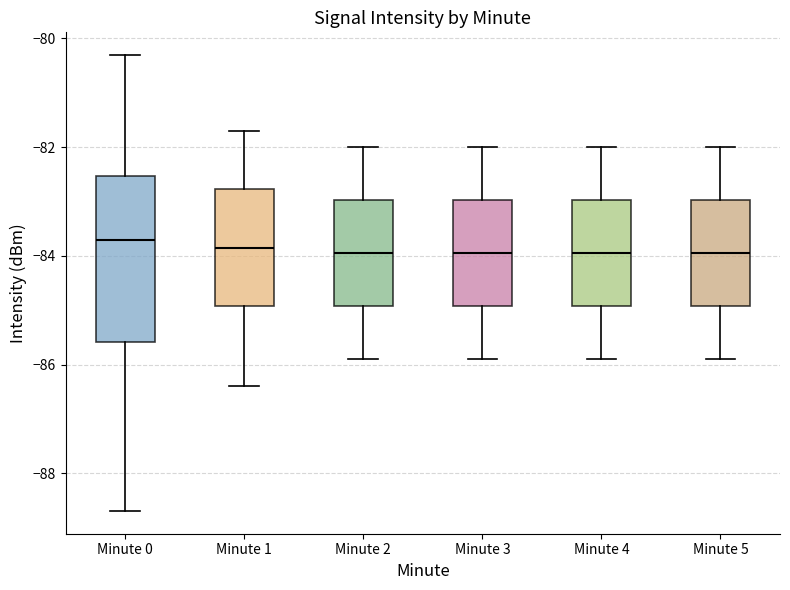

Which box is the tallest, from its lower edge to its upper edge?

Minute 0